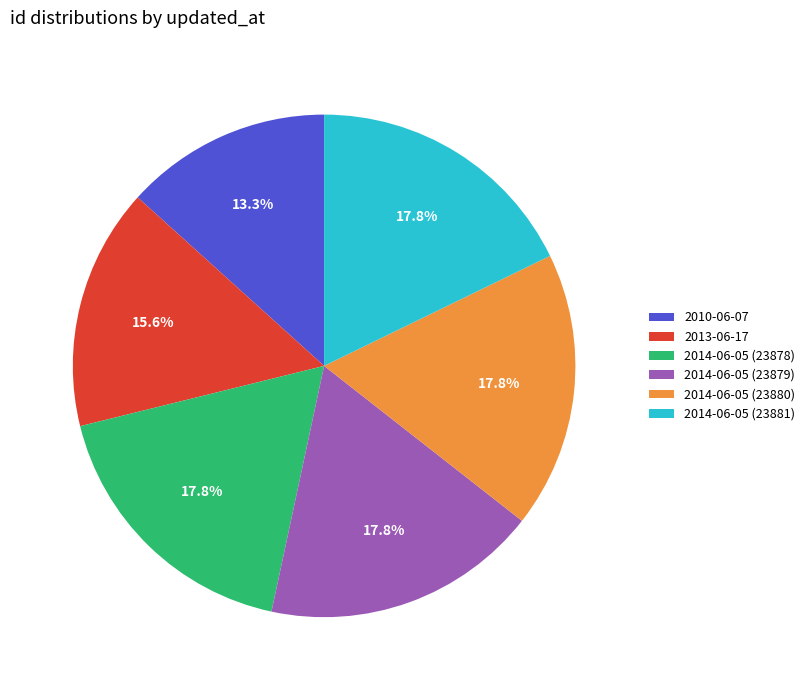

Count the number of slices in the pie.

6